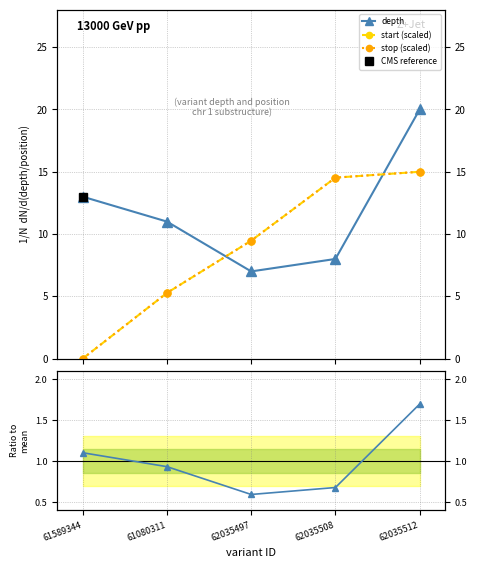

The depth ratio series shows 0.6 at 61589344. True or false?

False